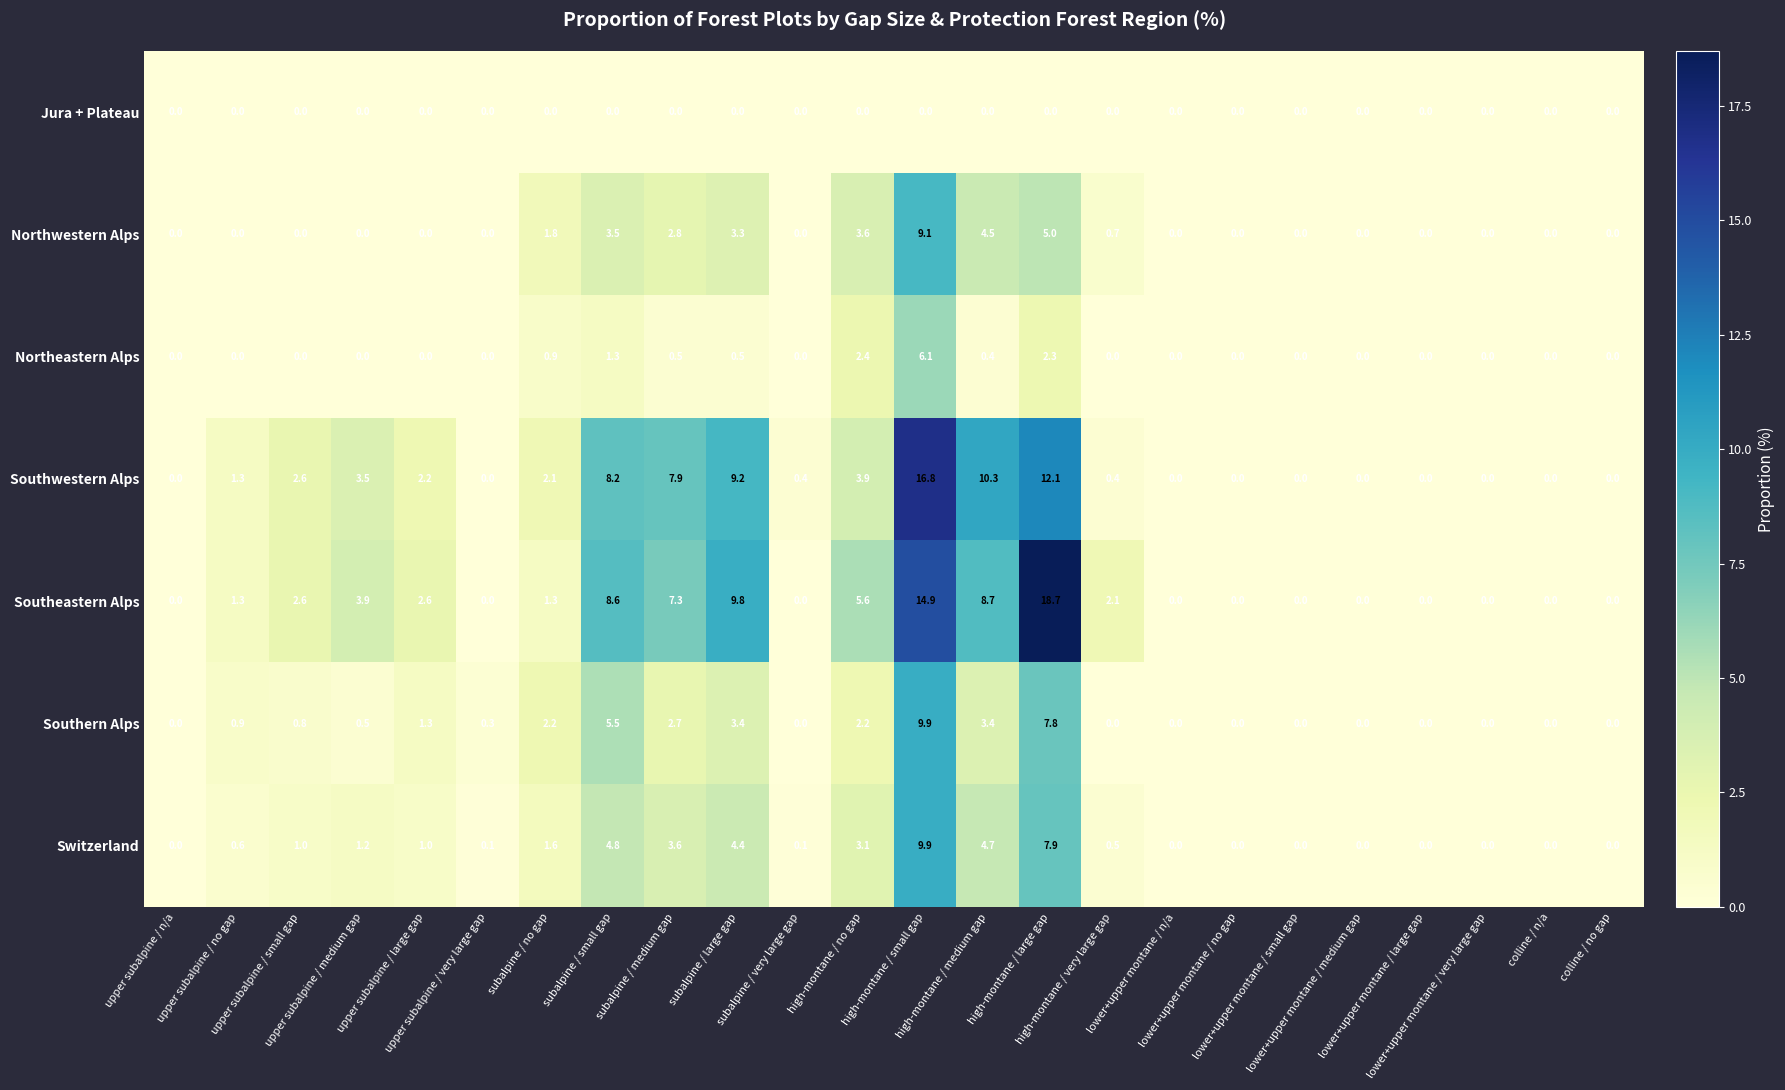

How many series are shown in this chart?

7